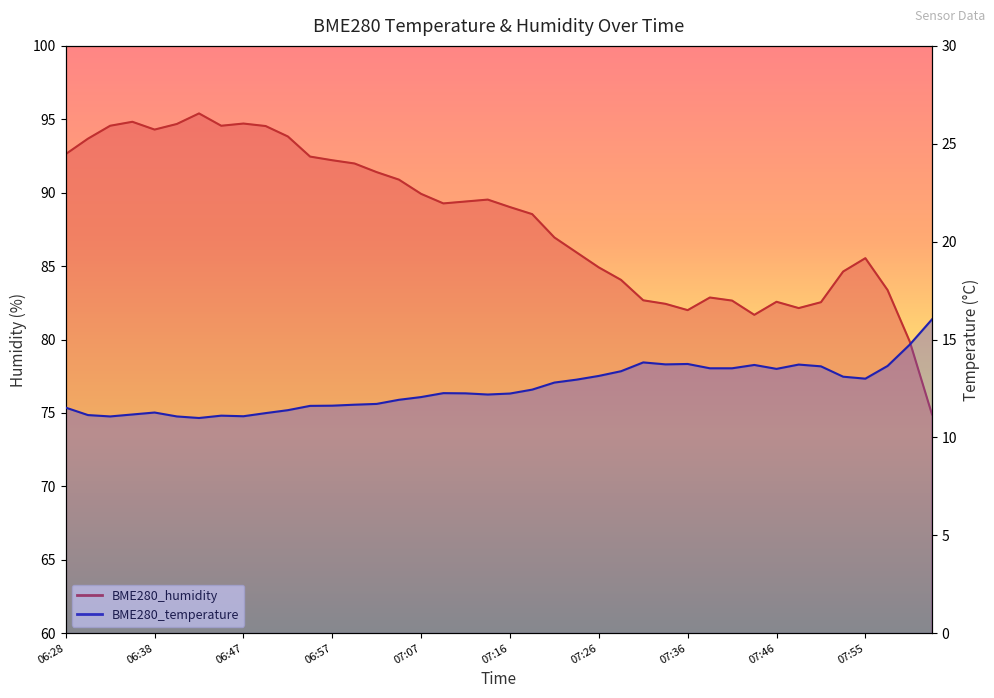

Read the BME280_humidity value at 06:42.

95.4